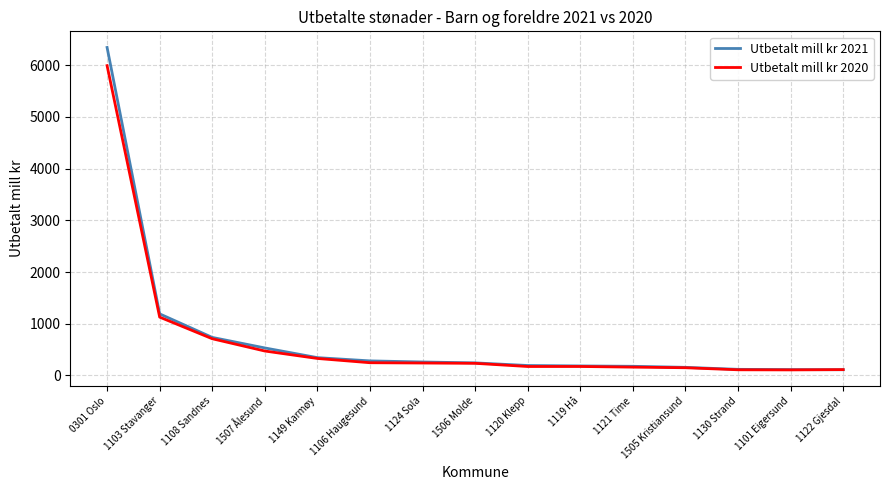

What is the difference between the maximum and second lowest values in the Utbetalt mill kr 2021 series?

6231.4